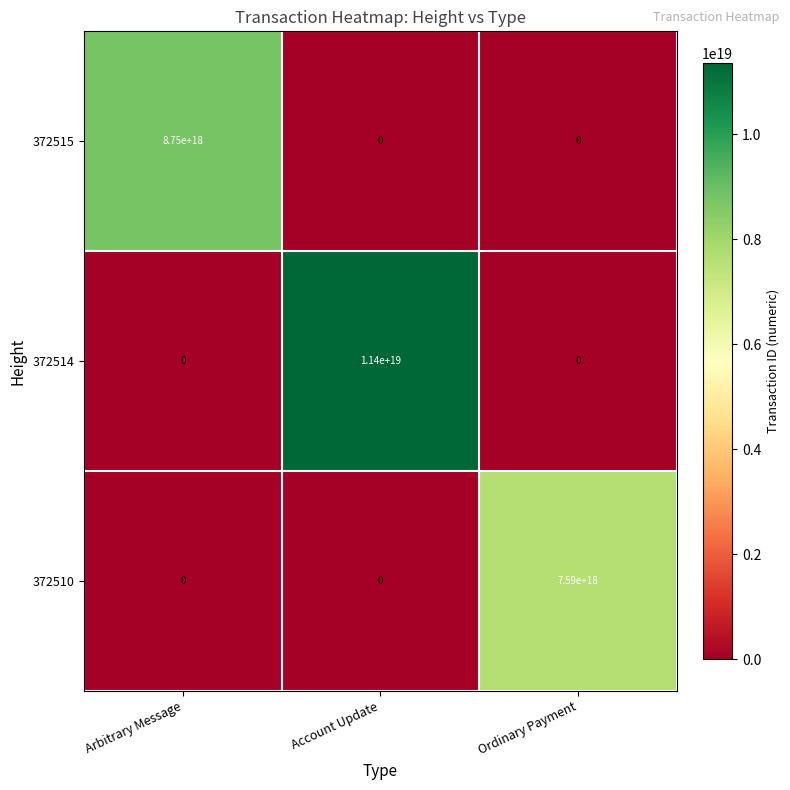

Between Arbitrary Message and Account Update, which series saw the biggest shift?

372514